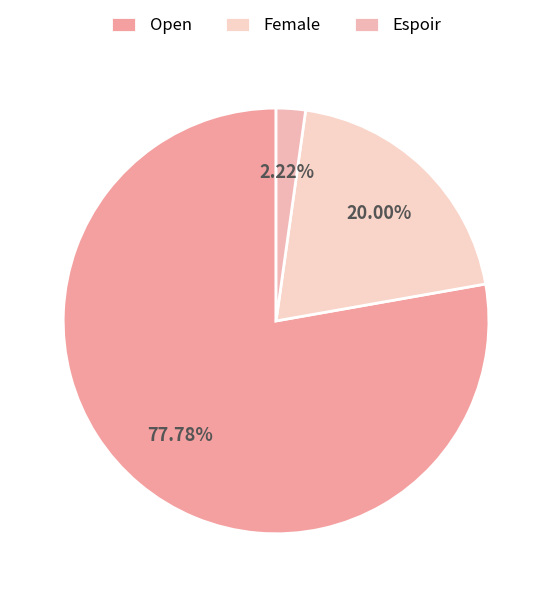

Which category has the biggest portion of the pie?

Open